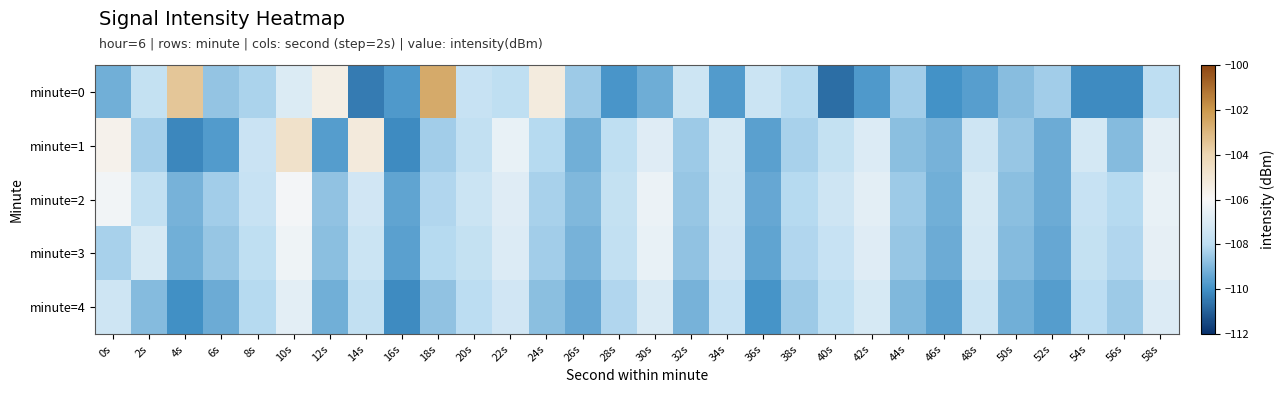

Which series has the widest spread of values?

minute=0